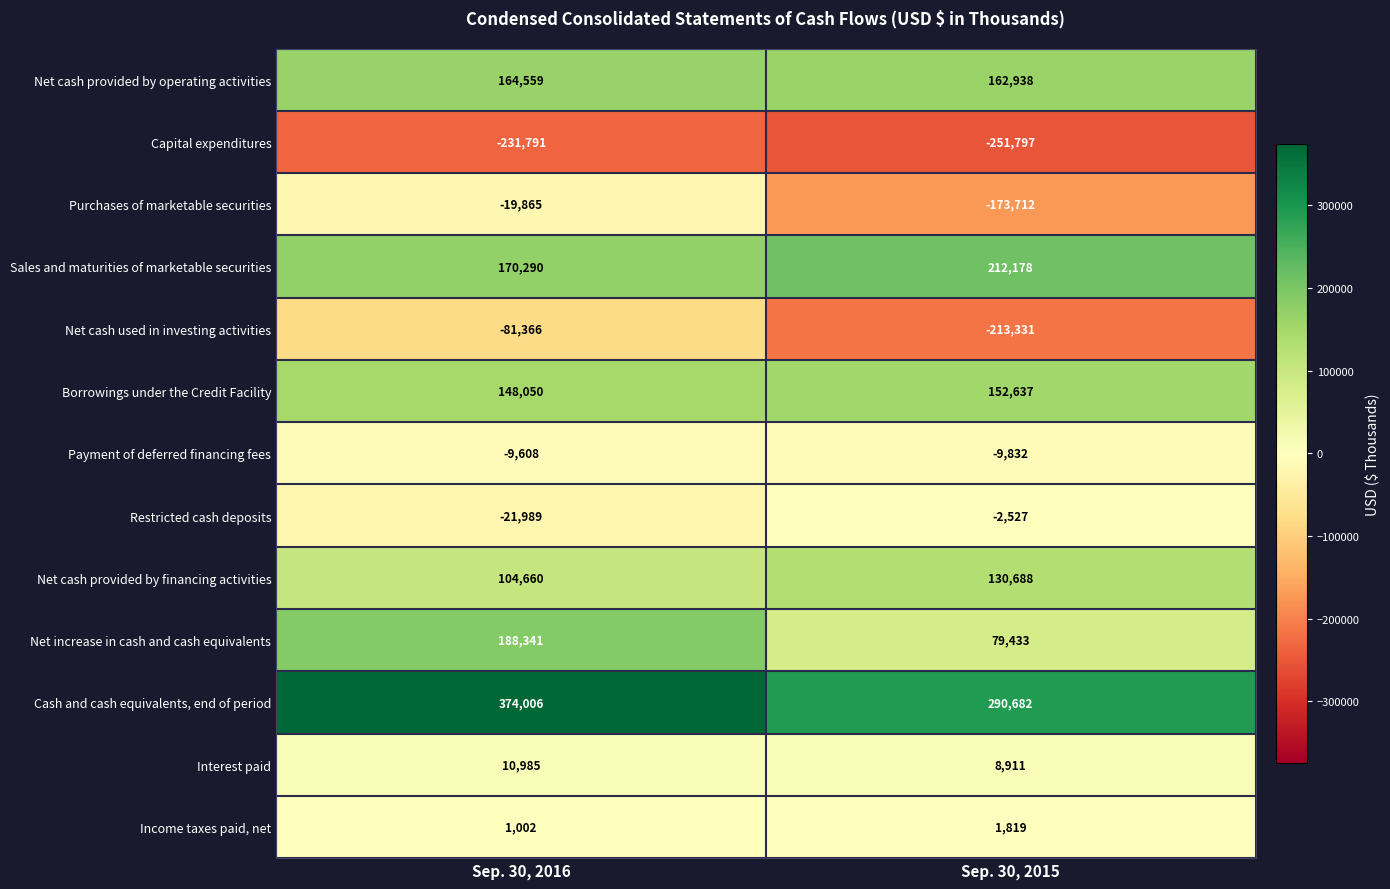

Which series has the largest total across all categories?

Cash and cash equivalents, end of period